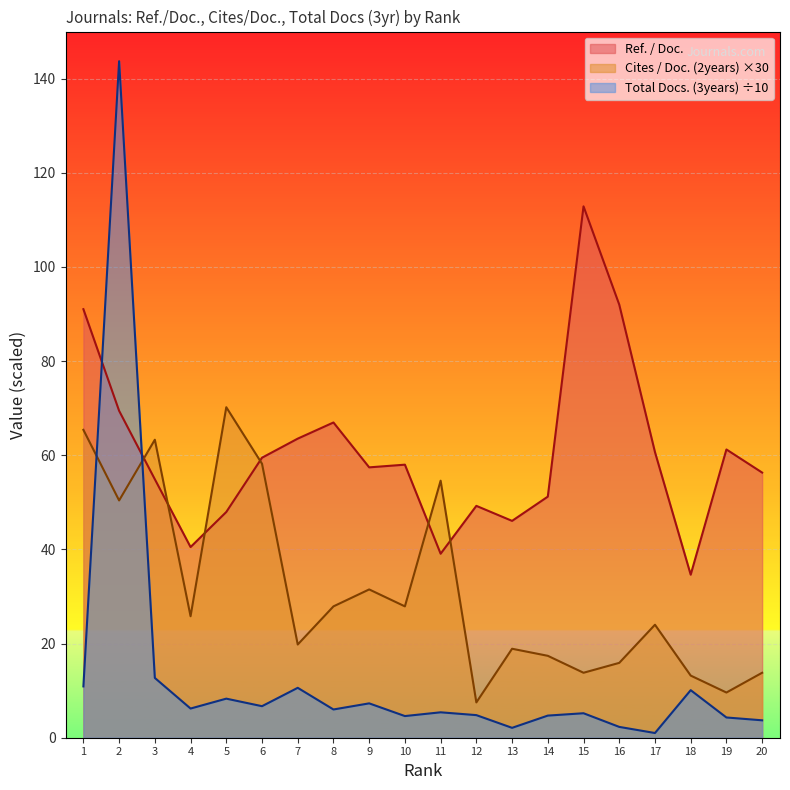

How many values in the Total Docs. (3years) series are below 6?

10